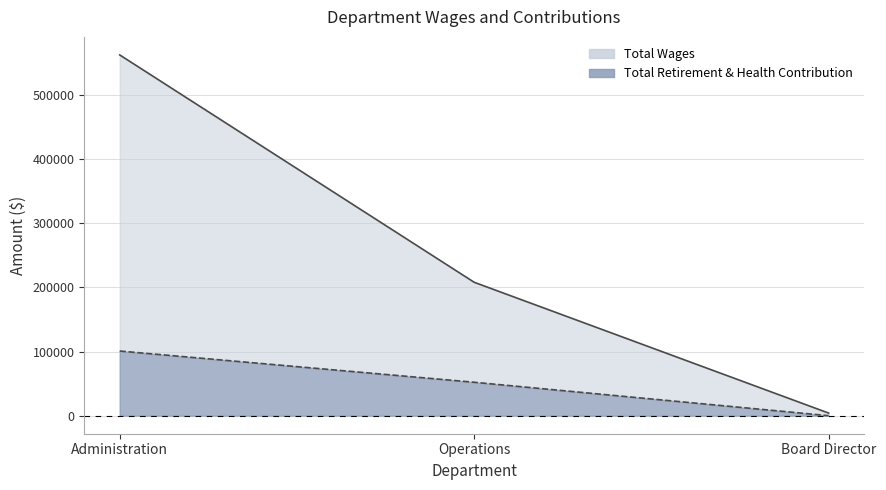

What is the difference between the Total Retirement & Health Contribution values at Administration and Operations?

48668